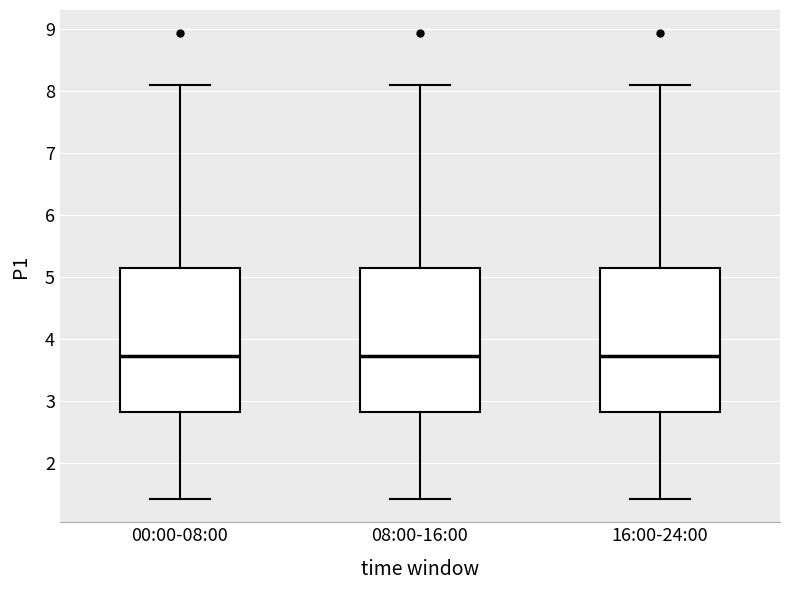

Reading left to right, transcribe this box plot: for each box, give where its median line is, the range the box spans, and where its two whiskers end, as read against the y-axis. The values are not printed on the chart, so give them approximately, as read against the axis.

00:00-08:00: median 3.7, box 2.8 to 5.1, whiskers 1.4 to 8.1
08:00-16:00: median 3.7, box 2.8 to 5.1, whiskers 1.4 to 8.1
16:00-24:00: median 3.7, box 2.8 to 5.1, whiskers 1.4 to 8.1